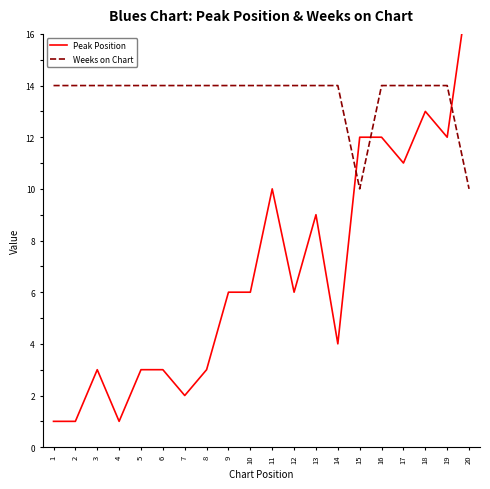

How many lines are shown in the chart?

2